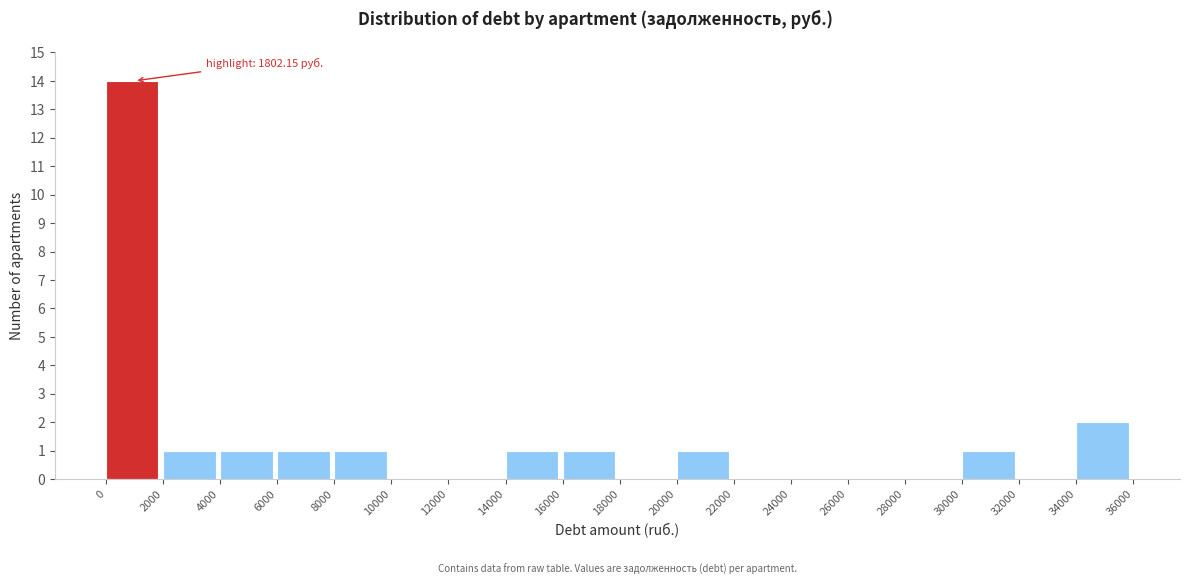

Which range on the x-axis has the tallest bar?

0 to 2000